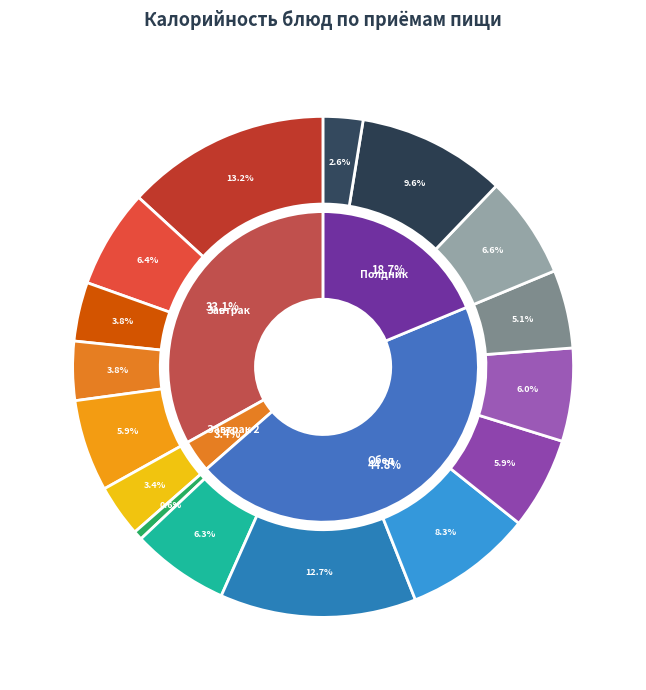

Is it true that к/молочная продукция is 13% of the pie?

False